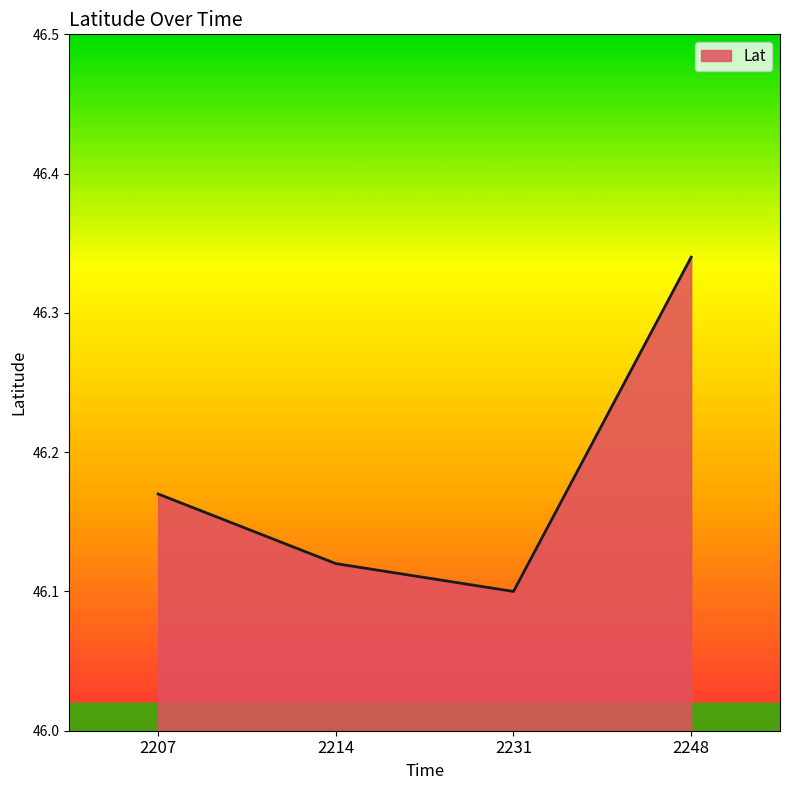

At which category does the data reach its first local valley?

2231